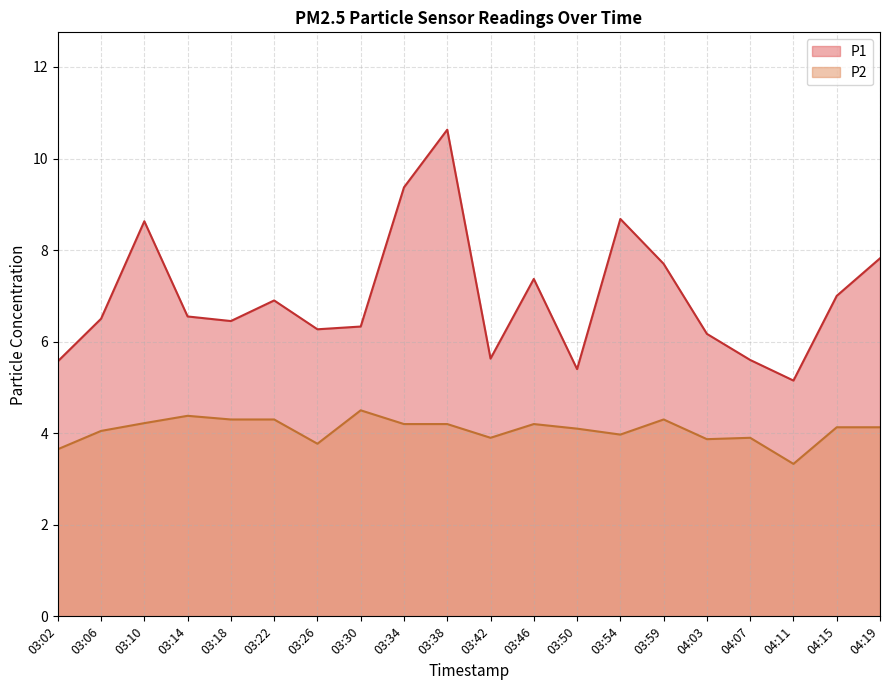

In P1, how many points are lower than both neighbors (excluding endpoints)?

5